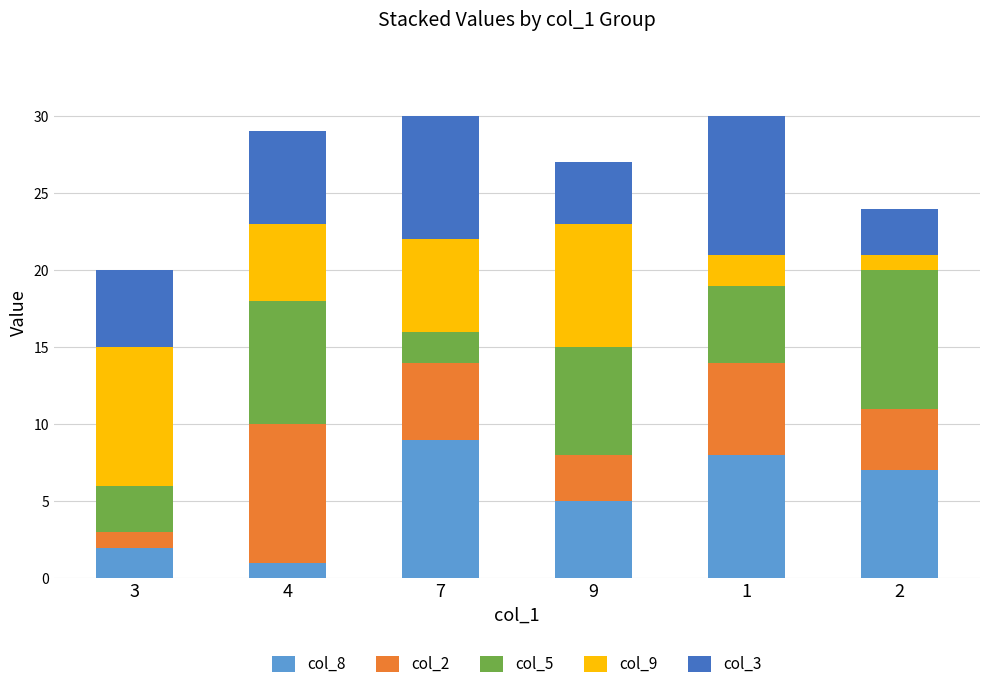

What is the sum of all col_8 values?

32